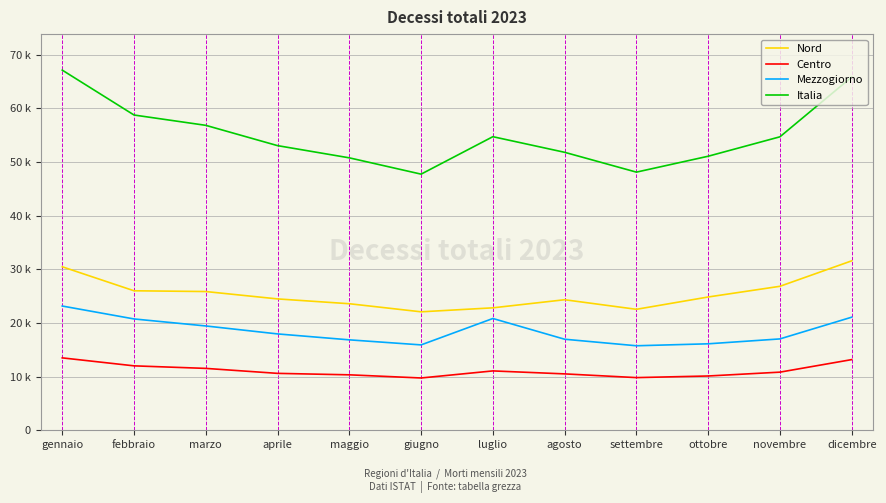

What is the sum of the Mezzogiorno values at dicembre and luglio?

41916